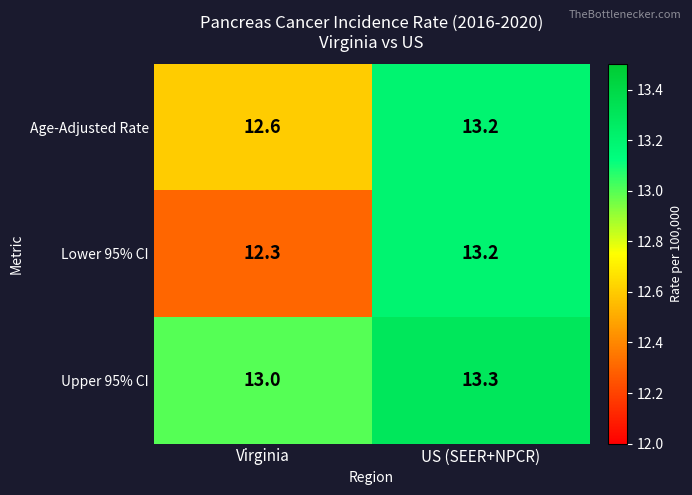

Reading right to left, transcribe all the data shown in this chart.

Age-Adjusted Rate: US (SEER+NPCR)=13.2	Virginia=12.6
Lower 95% CI: US (SEER+NPCR)=13.2	Virginia=12.3
Upper 95% CI: US (SEER+NPCR)=13.3	Virginia=13.0